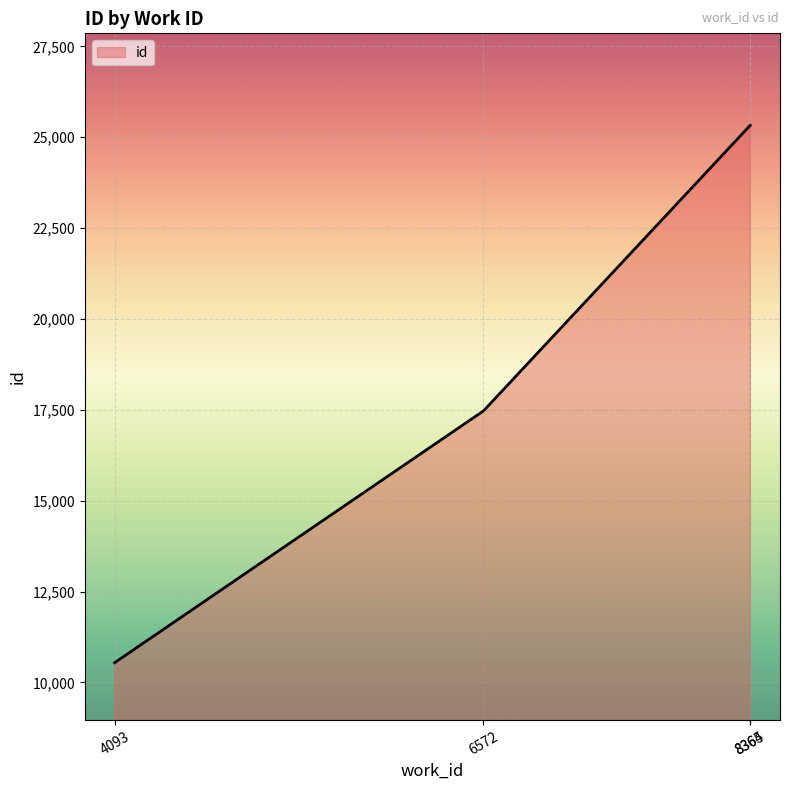

What is the difference between the second highest and minimum values?

14780.5